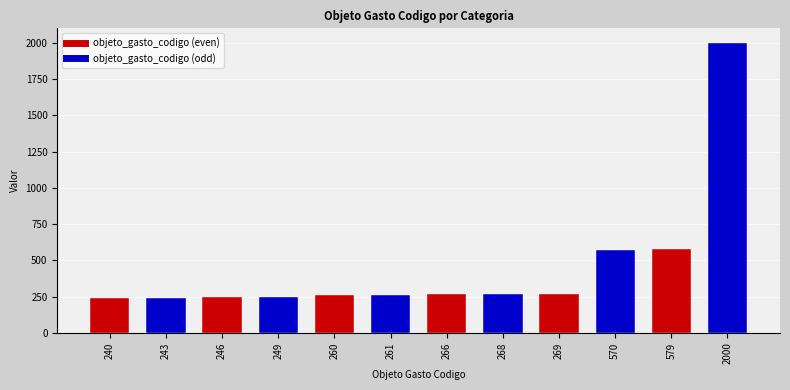

List the labels in order of value, smallest first.

240, 243, 246, 249, 260, 261, 266, 268, 269, 570, 579, 2000